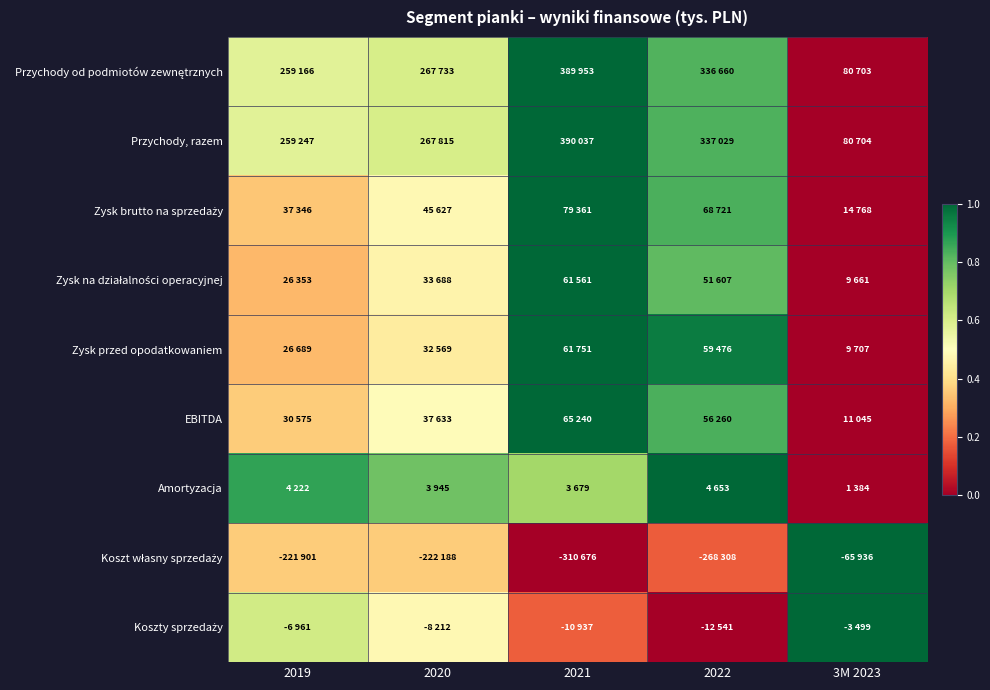

What is the greatest value displayed?

1.0